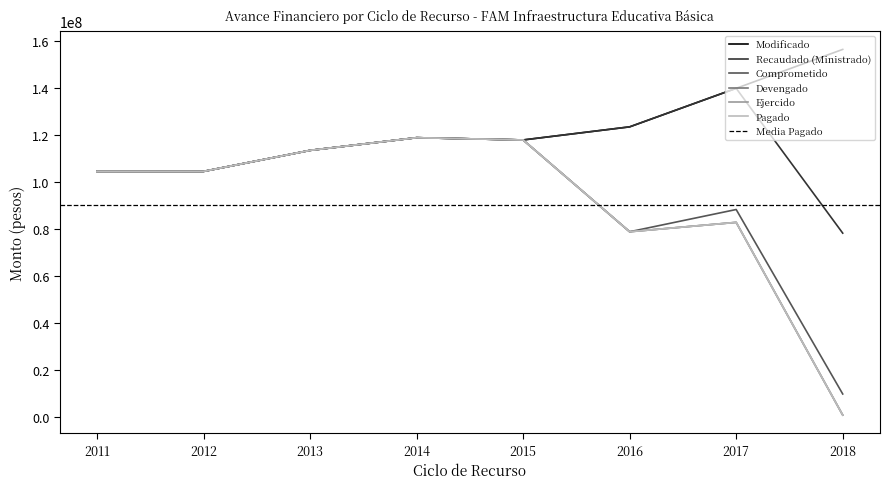

What is the approximate value of Comprometido at 2015, to the nearest 100?

117878400